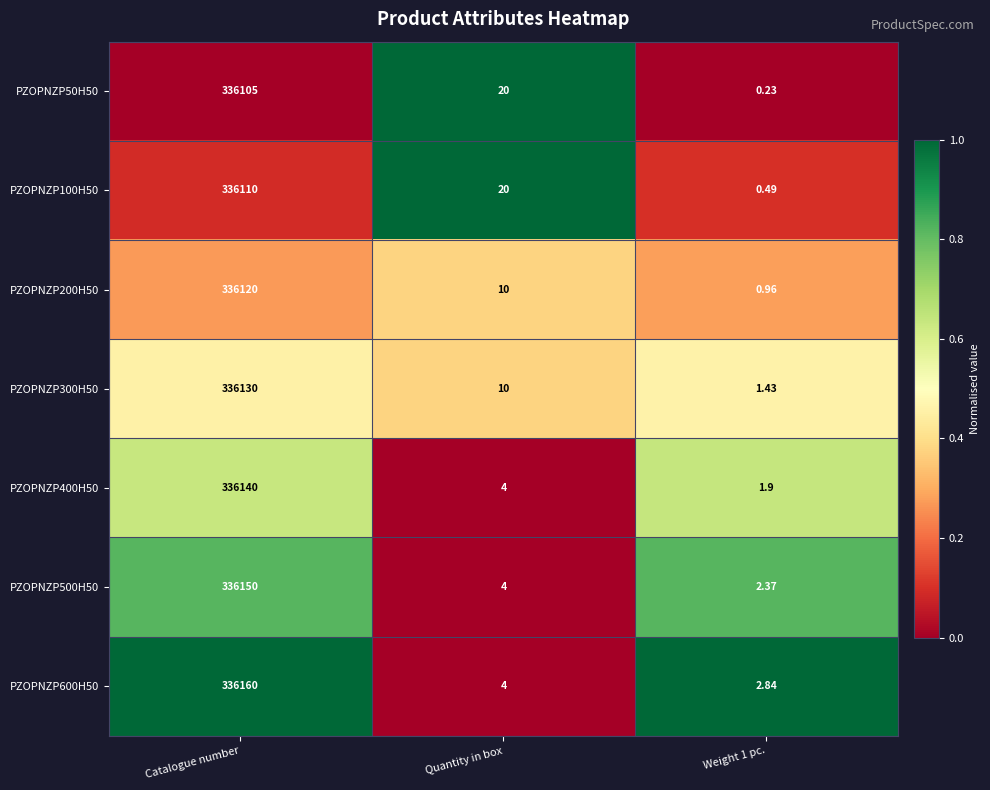

At which label does PZOPNZP500H50 first exceed 4?

Catalogue number